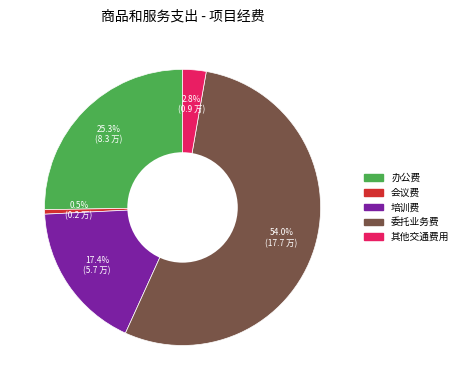

What percentage is the 培训费 slice, to the nearest percent?

17%